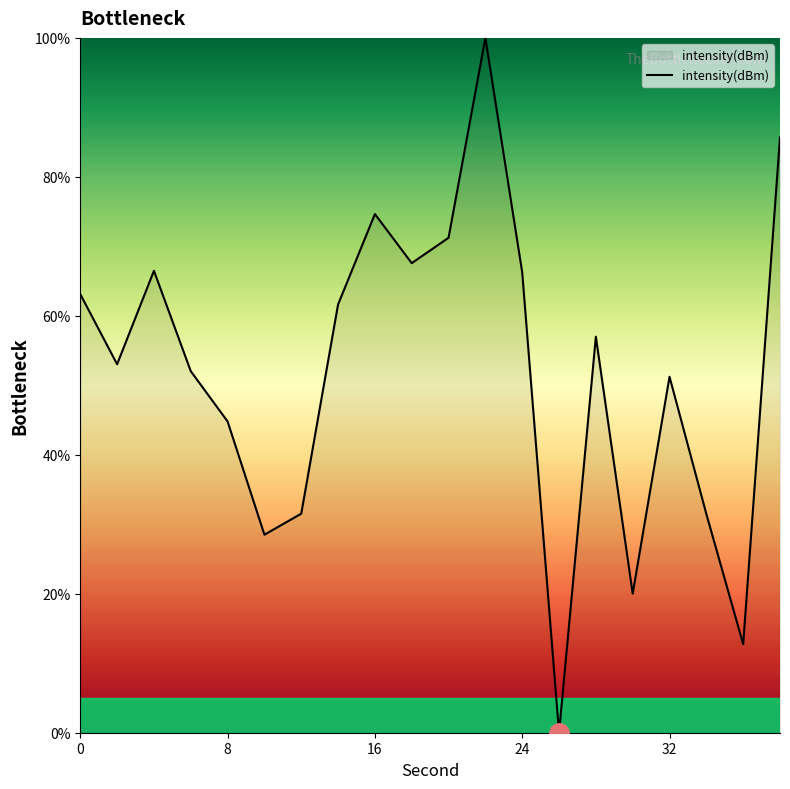

What is the difference between the maximum and minimum values?

100.0